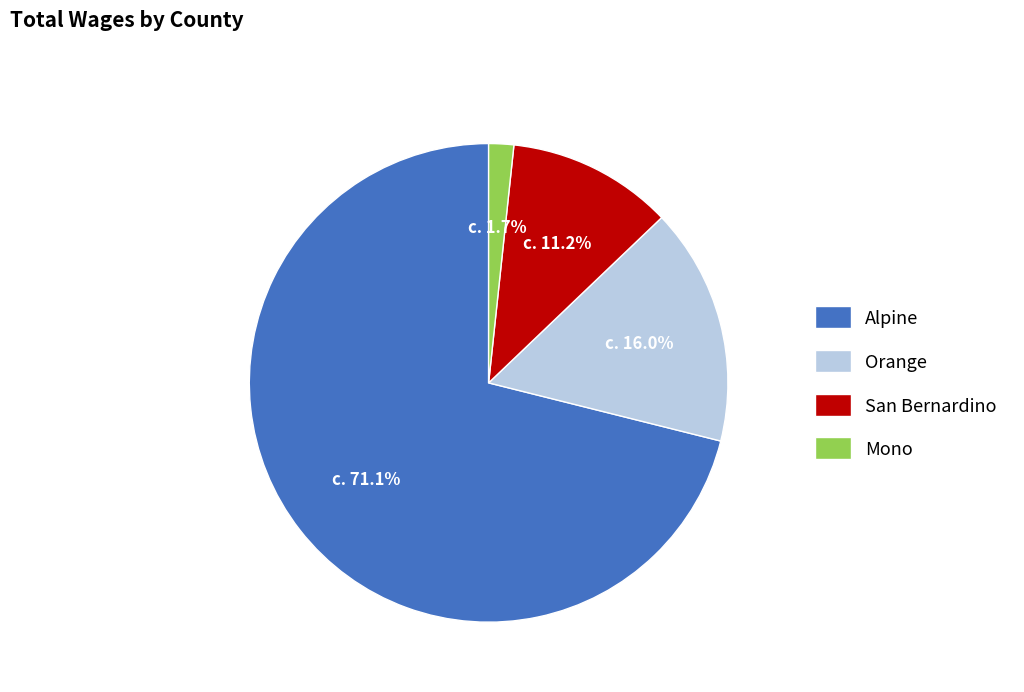

To the nearest percent, what is the difference between the largest and smallest slice percentages?

69%